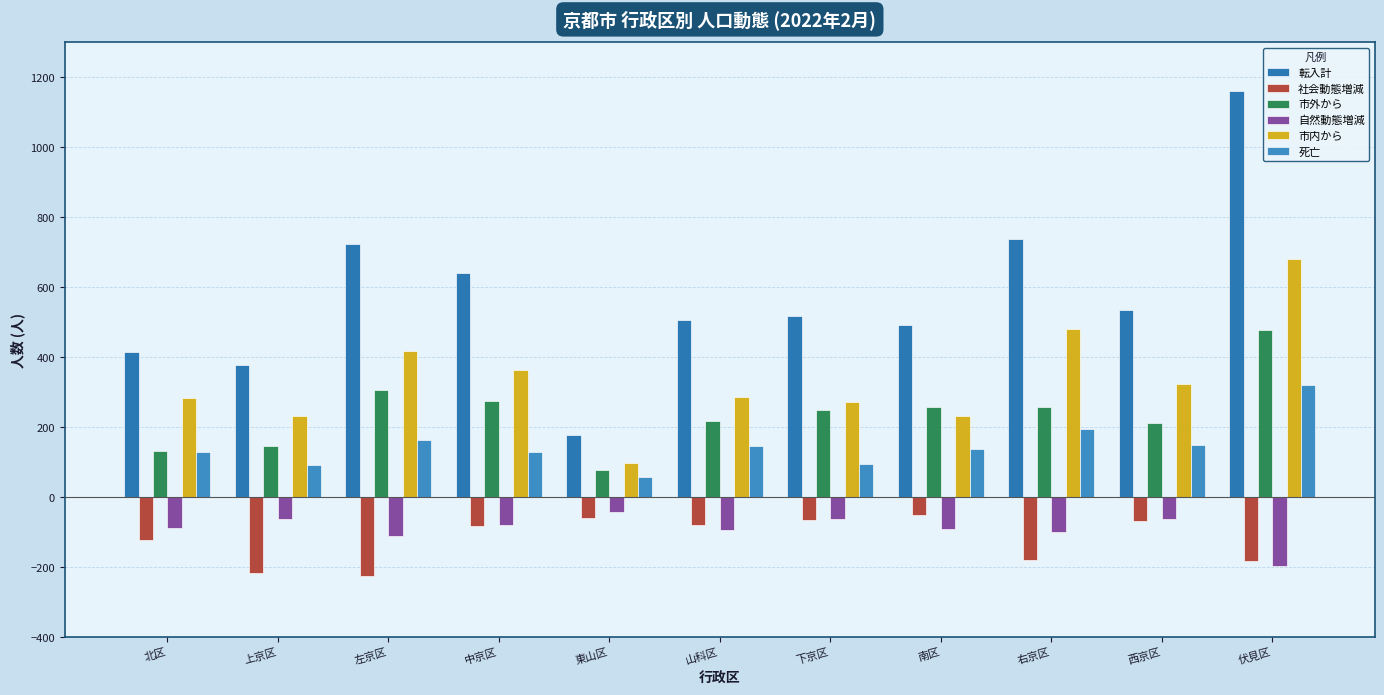

How many distinct data groups are displayed?

6